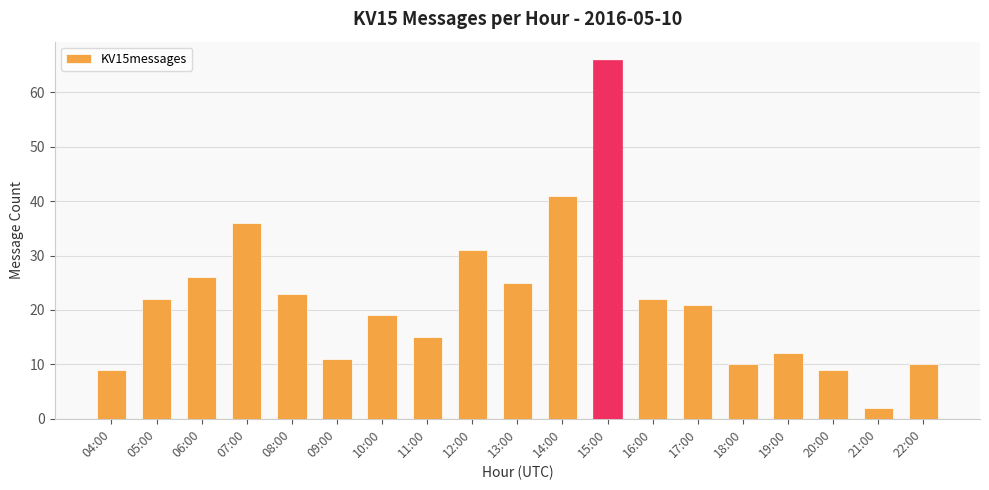

What is the label of the 12th bar from the right?

11:00